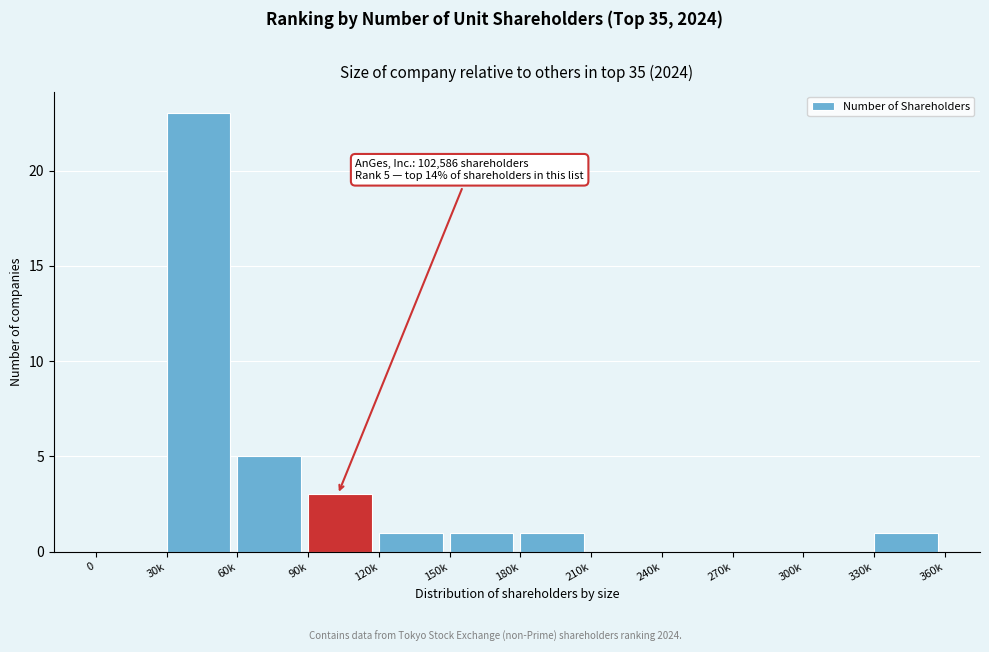

Reading left to right, transcribe all the data shown in this chart.

0=0	30k=23	60k=5	90k=3	120k=1	150k=1	180k=1	210k=0	240k=0	270k=0	300k=0	330k=1